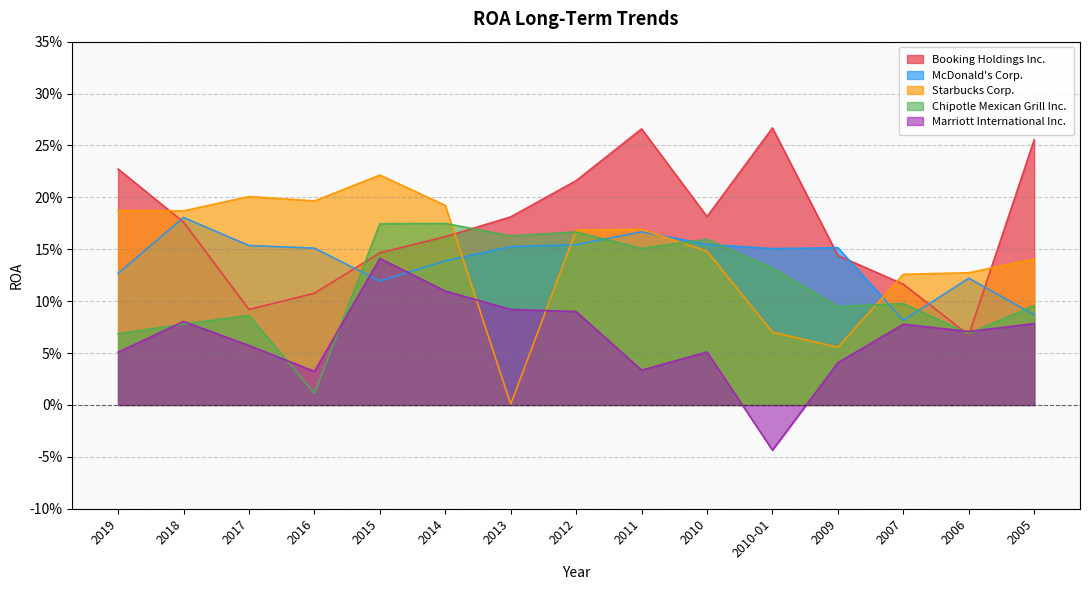

What is the label of the 1st point from the right?

2005